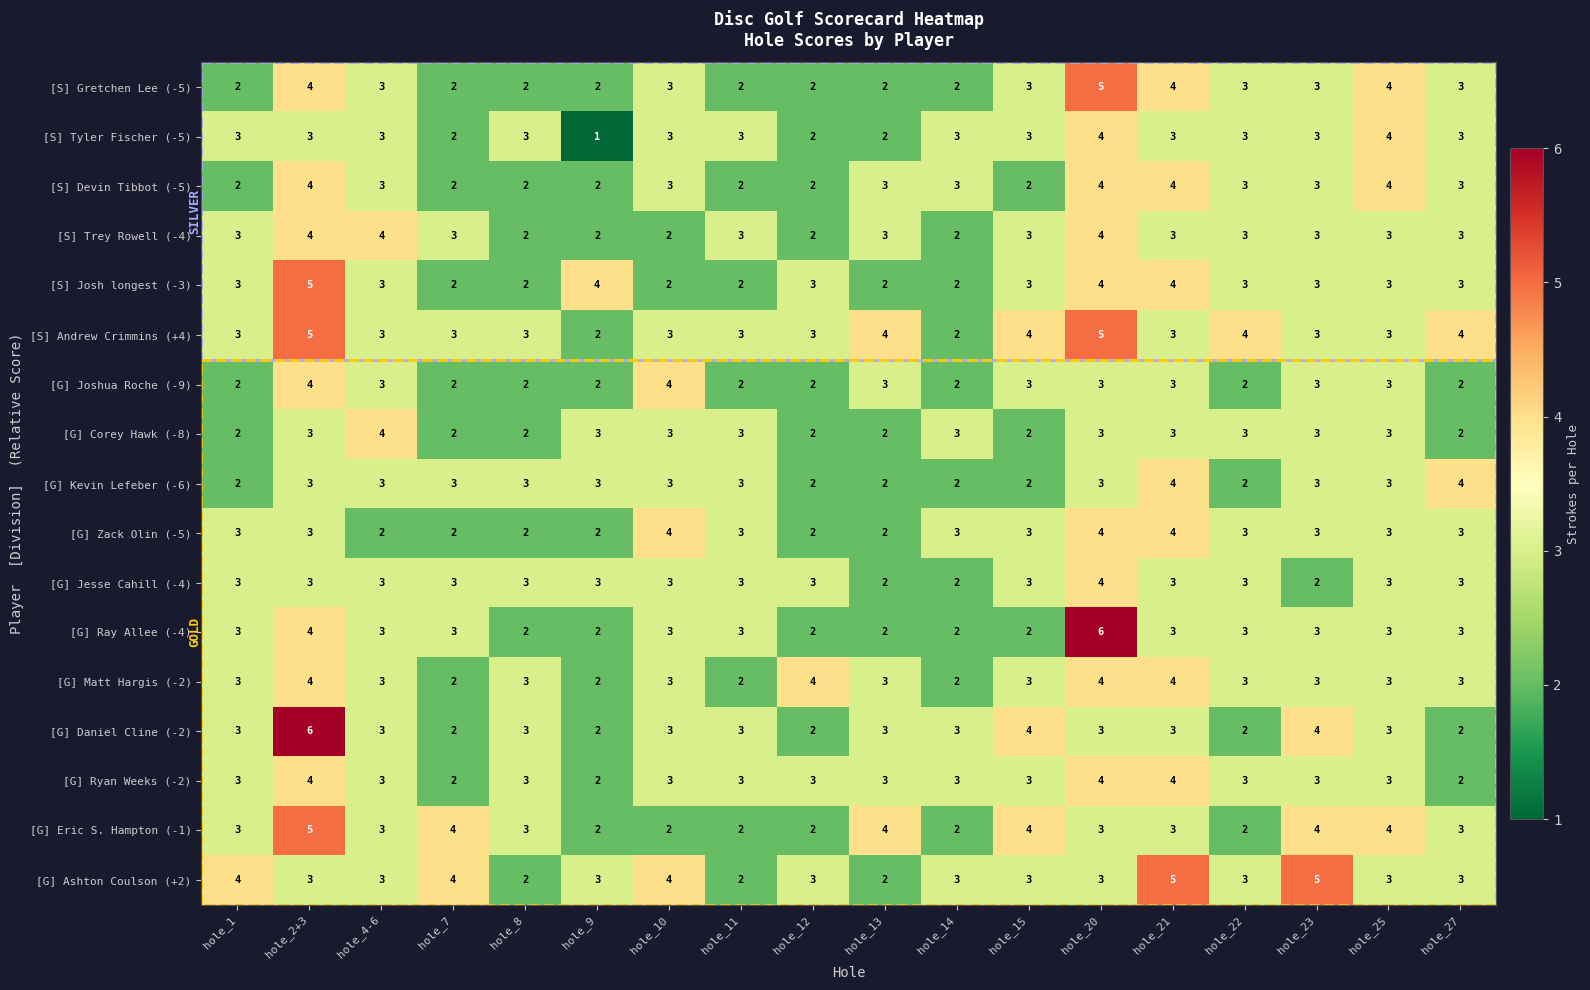

Which series has the largest total across all categories?

[S] Andrew Crimmins (+4)